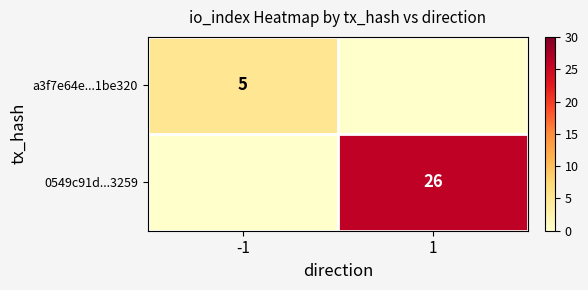

The value of 0549c91d...3259 at 1 is 8. True or false?

False